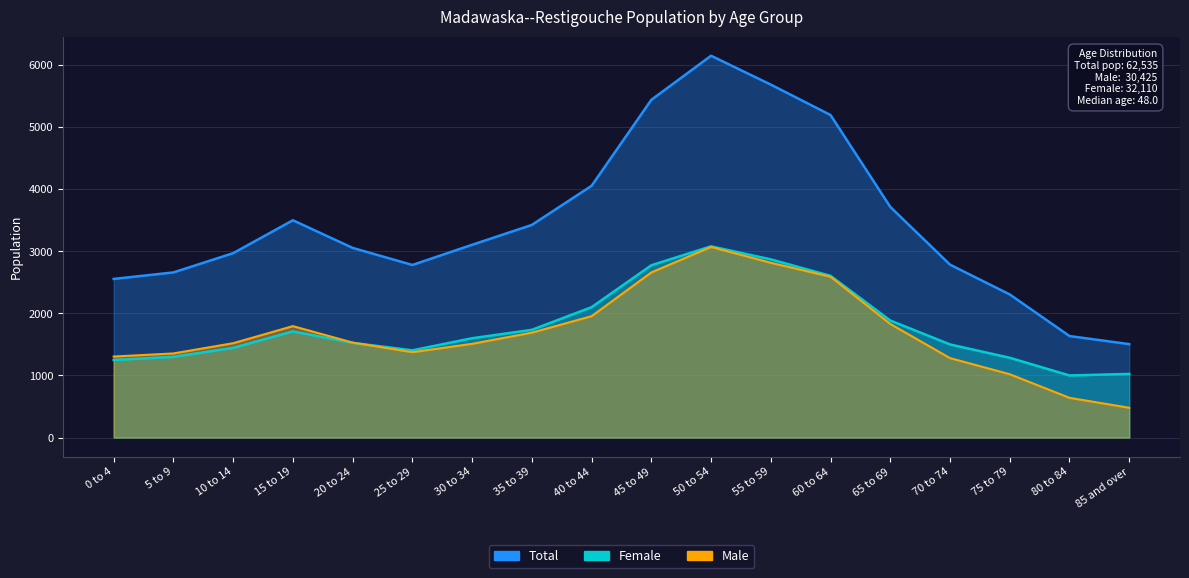

True or false: Male and Female intersect in this chart.

True